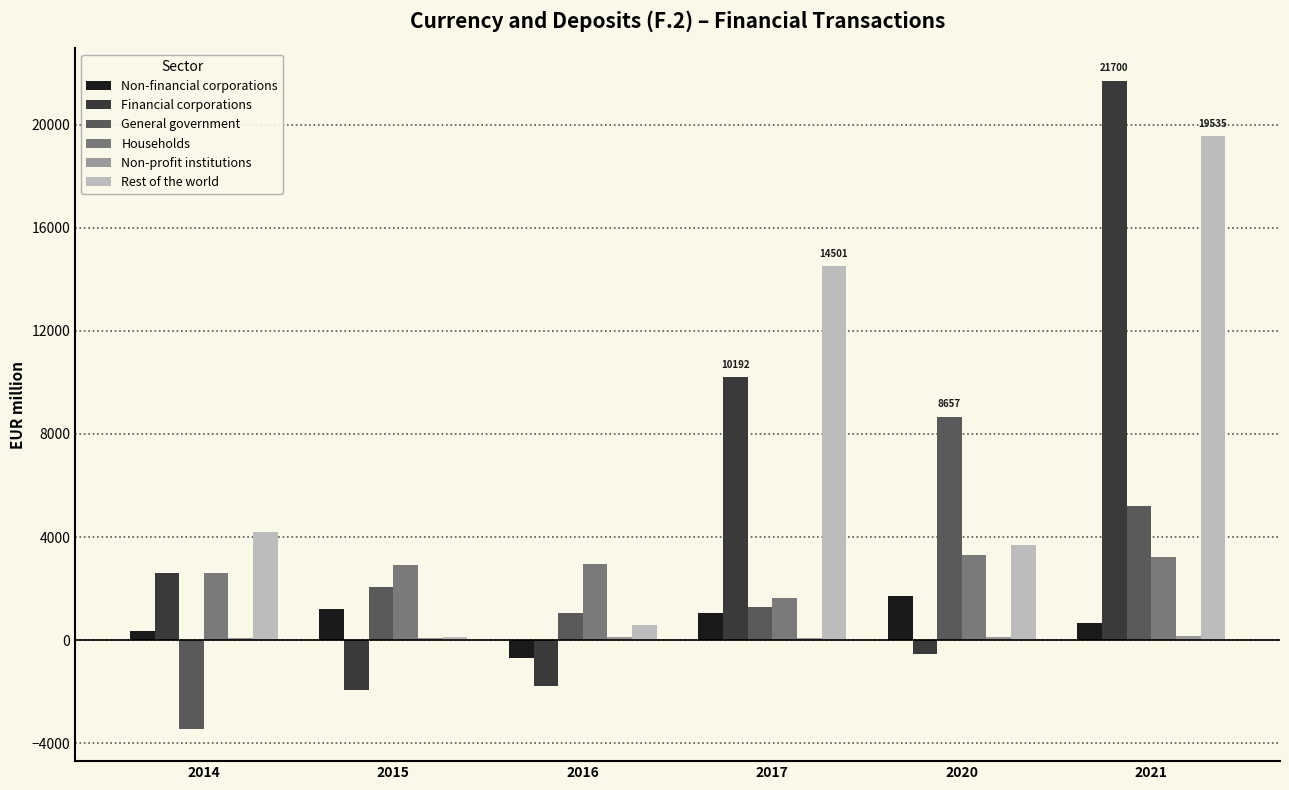

At which category is the sum across all series the highest?

2021